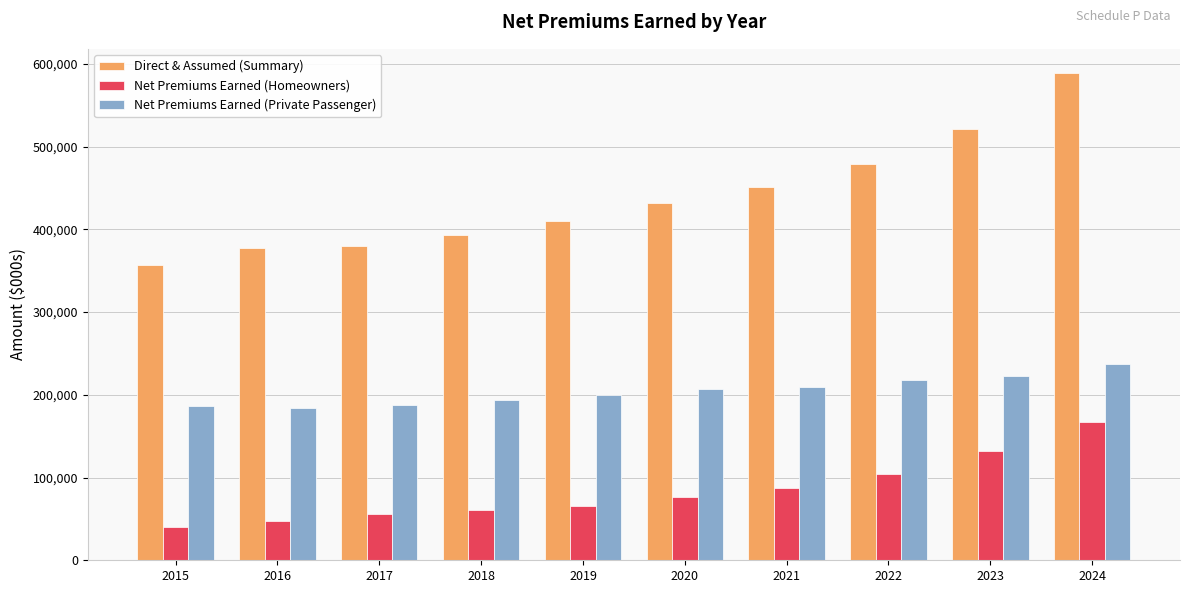

What are all the series names shown in the legend?

Direct & Assumed (Summary), Net Premiums Earned (Homeowners), Net Premiums Earned (Private Passenger)